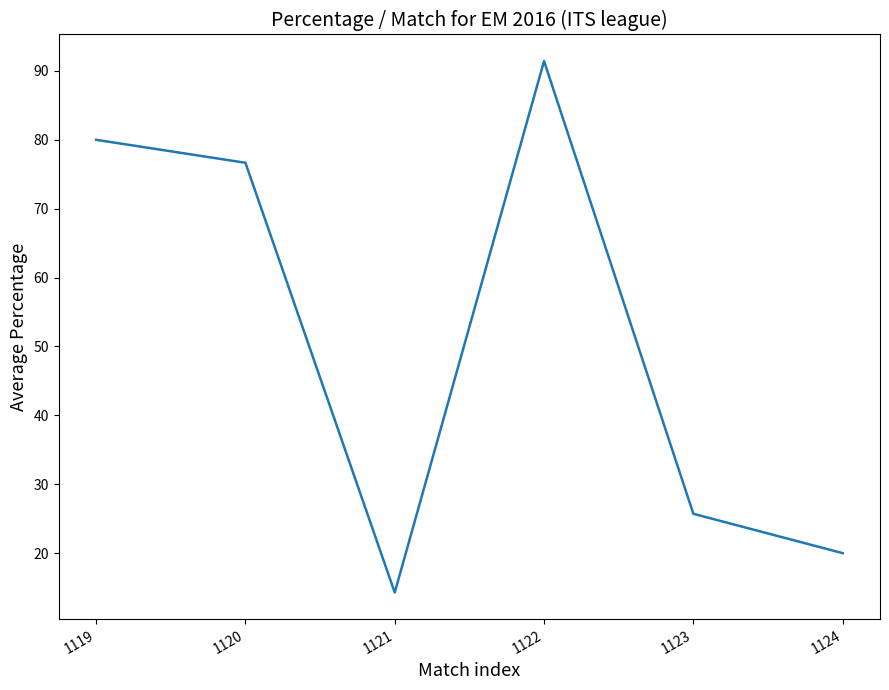

What is the ratio of the value at 1123 to the value at 1120?

0.3